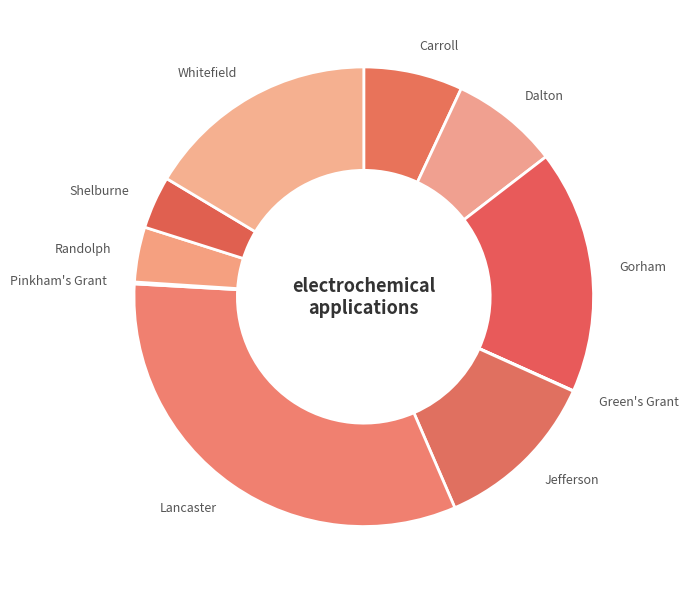

Is the sum of Whitefield and Jefferson greater than half?

No